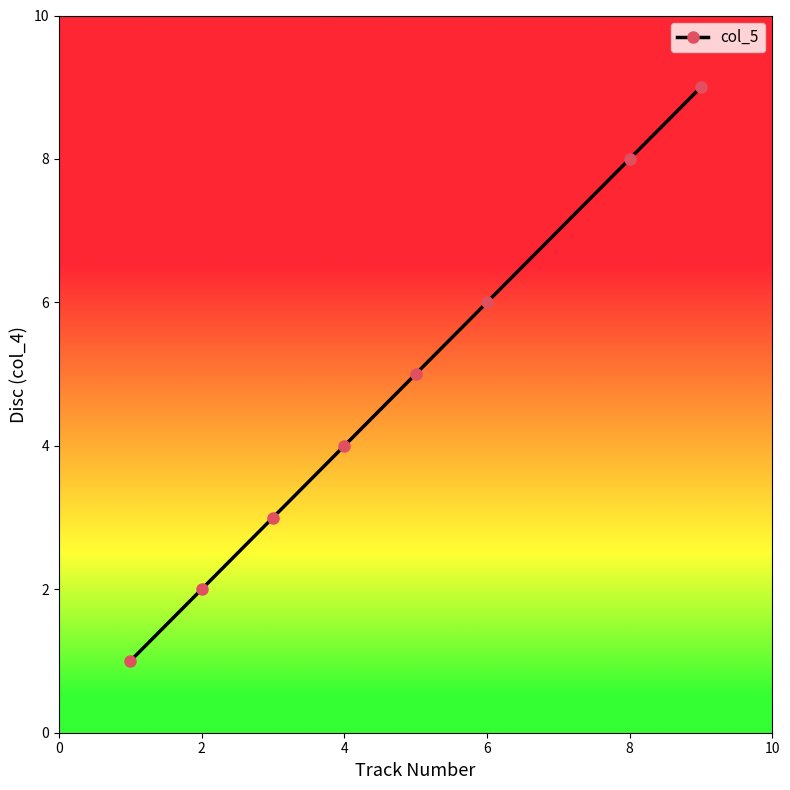

What is the minimum value shown in the chart?

1